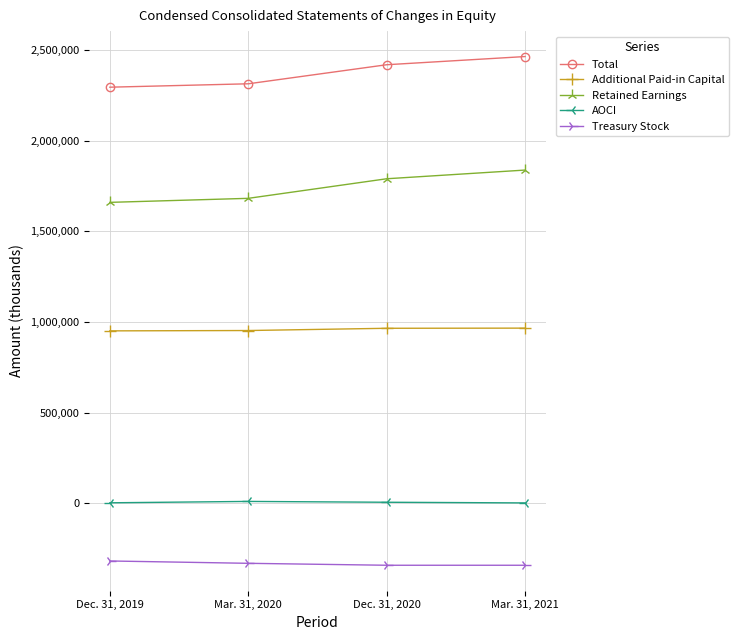

Is this an area chart (filled region under the line)?

No